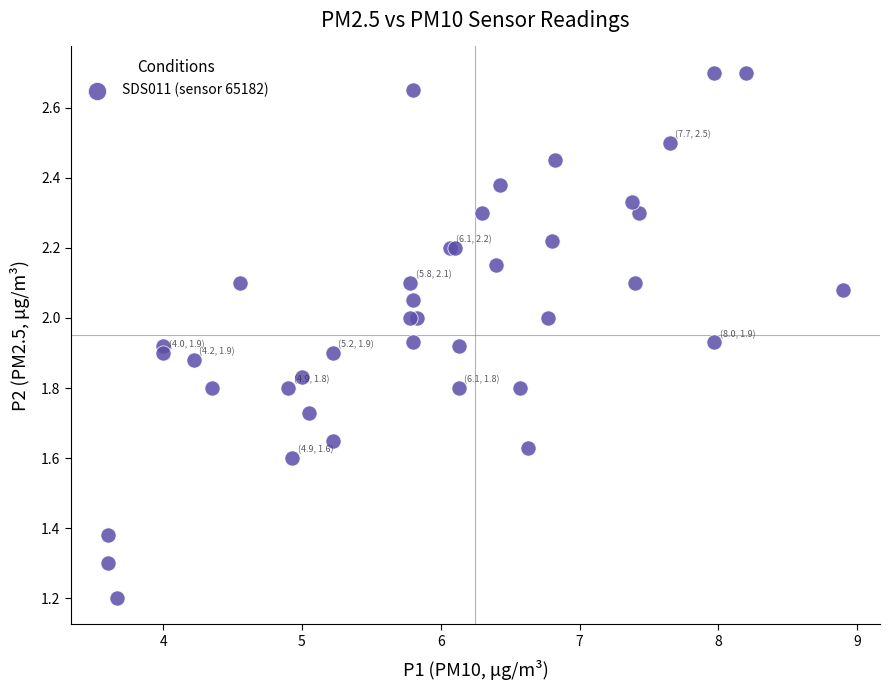

What Y value in the scatter plot is closest to 1?

1.2